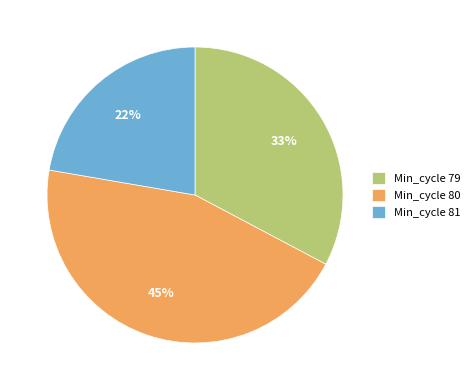

Is there any slice that represents more than half of the pie?

No